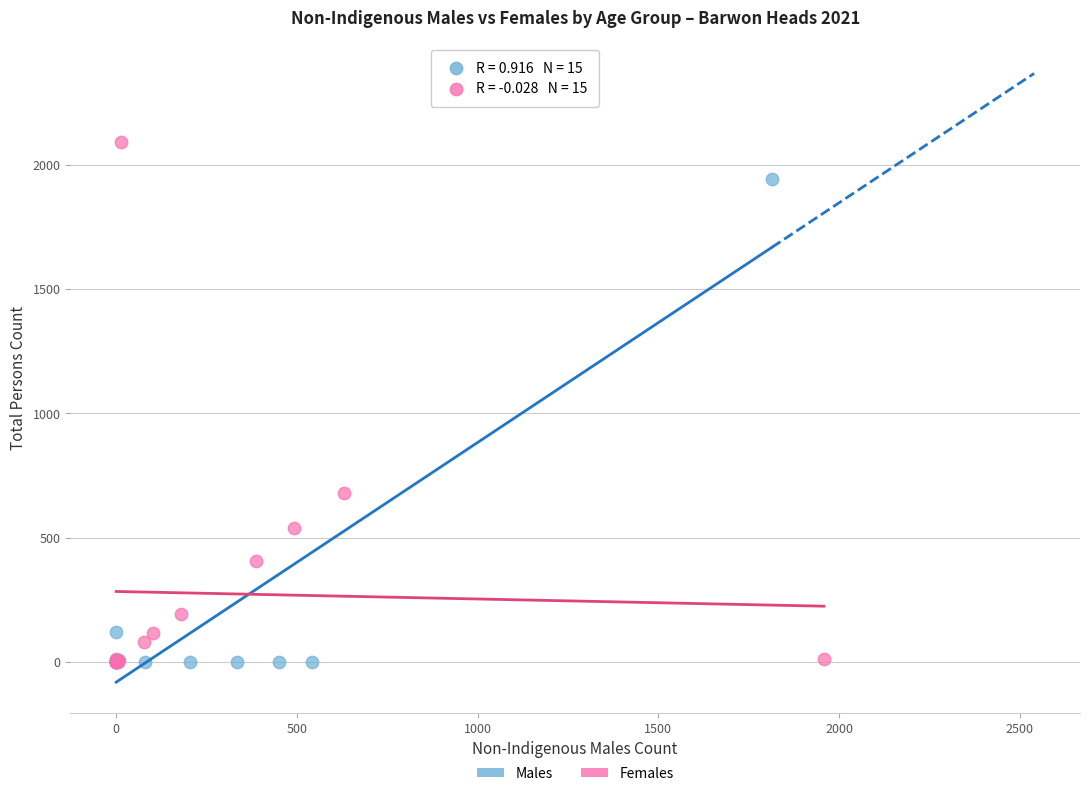

Which series has the largest Y range (max minus min)?

Females